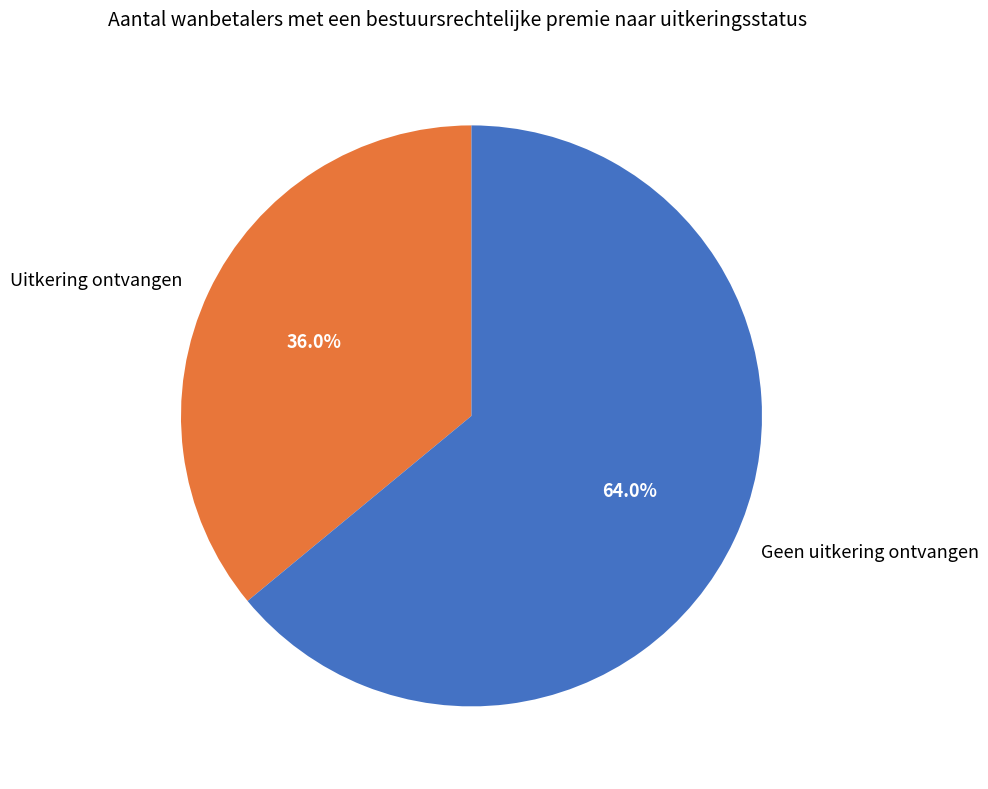

Rank the categories by value from highest to lowest.

Geen uitkering ontvangen, Uitkering ontvangen